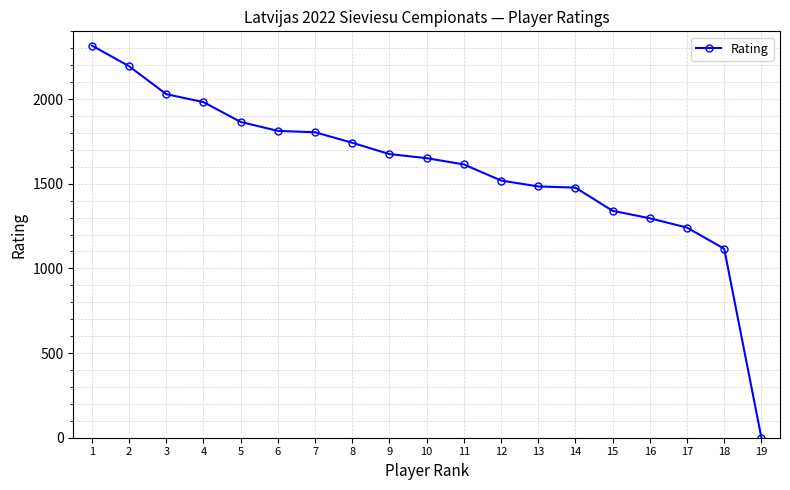

Approximately how many times larger is the value at 5 compared to 12?

1.2